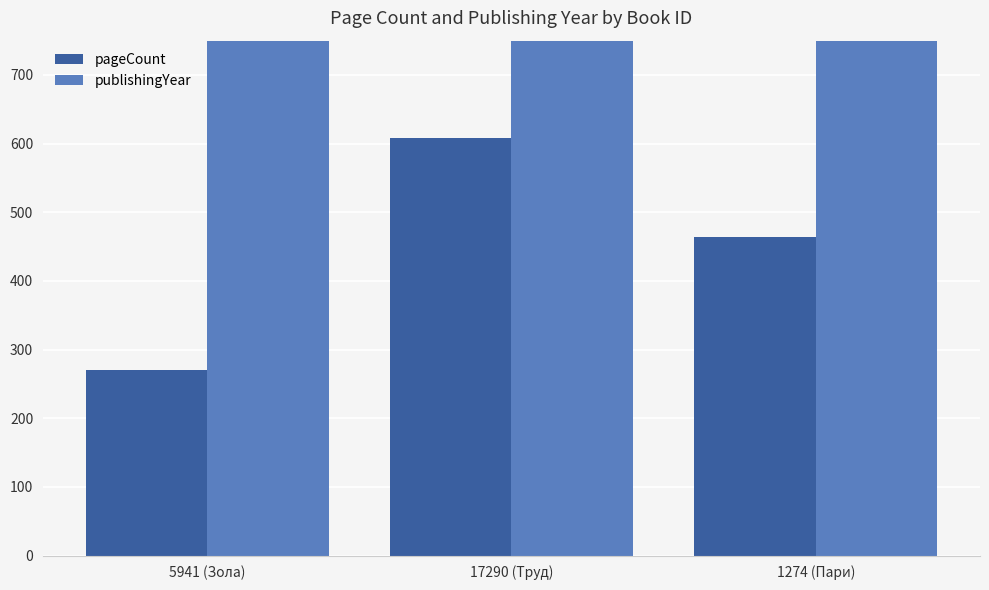

Reading left to right, transcribe all the data shown in this chart.

pageCount: 5941 (Зола)=270	17290 (Труд)=608	1274 (Пари)=464
publishingYear: 5941 (Зола)=1972	17290 (Труд)=1978	1274 (Пари)=1981